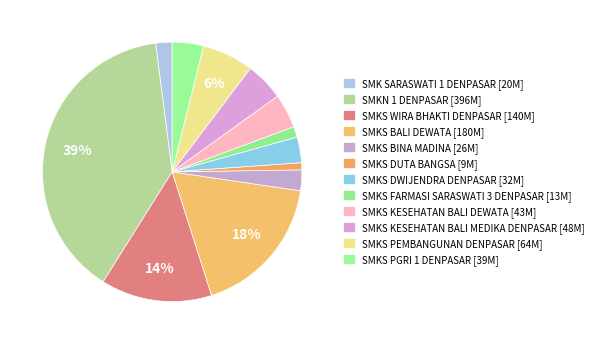

Count the number of slices in the pie.

12